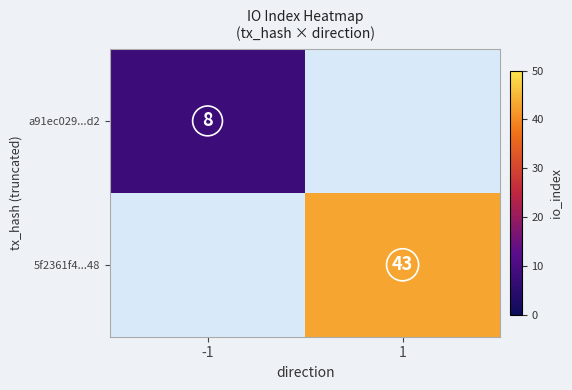

The a91ec029...d2 series shows 3.1 at -1. True or false?

False